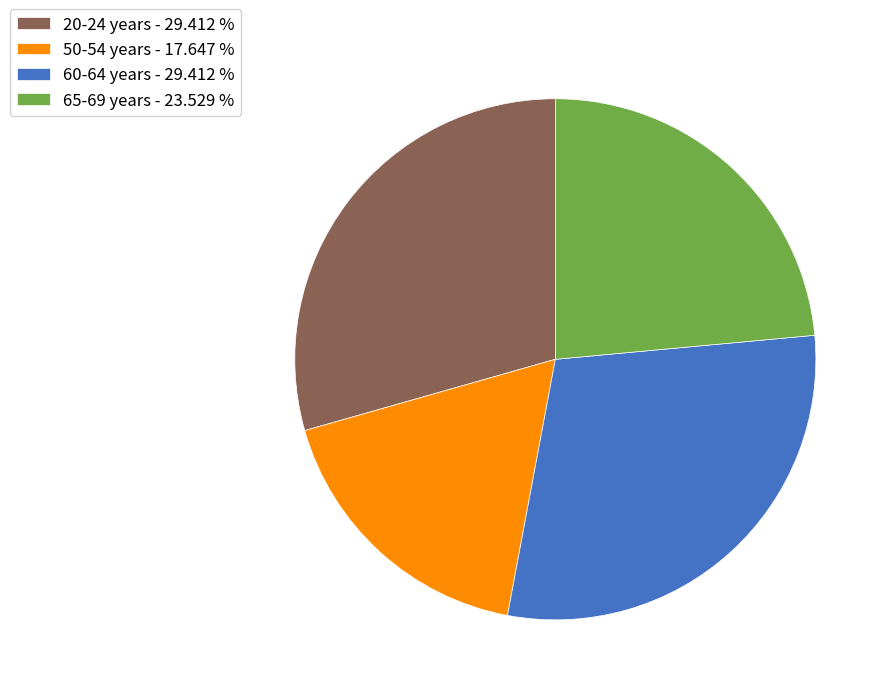

Does any single category account for the majority?

No